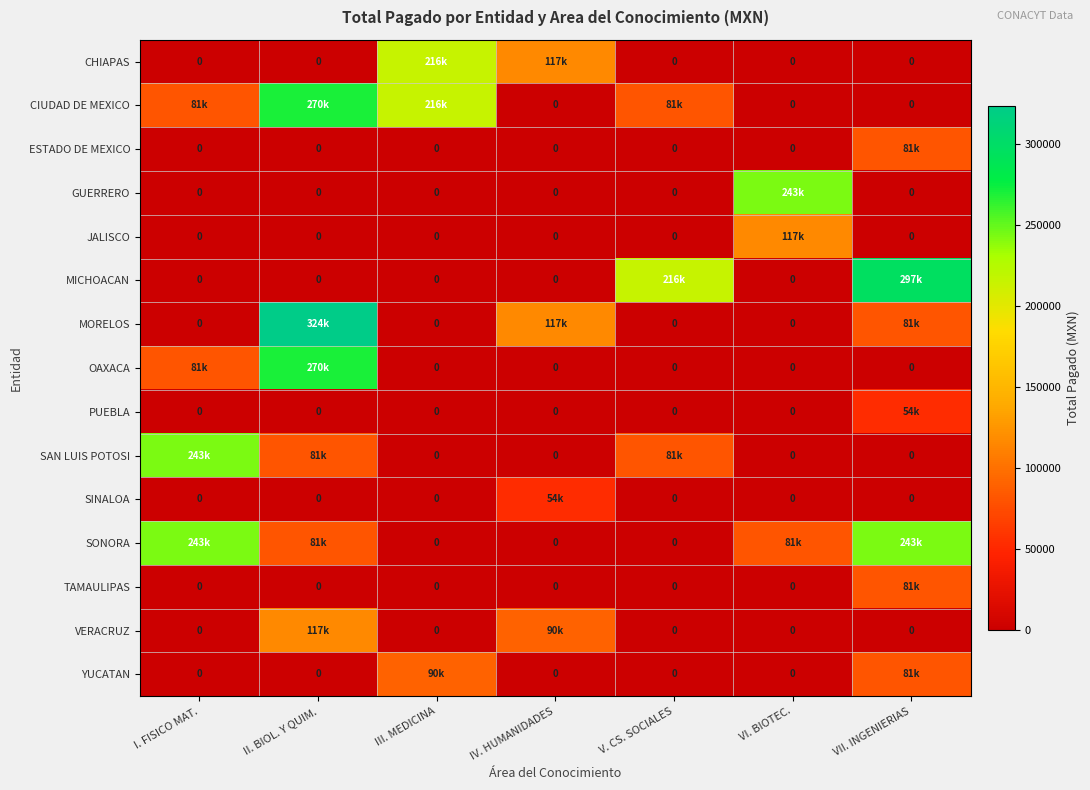

The value of PUEBLA at II. BIOL. Y QUIM. is -27895. True or false?

False